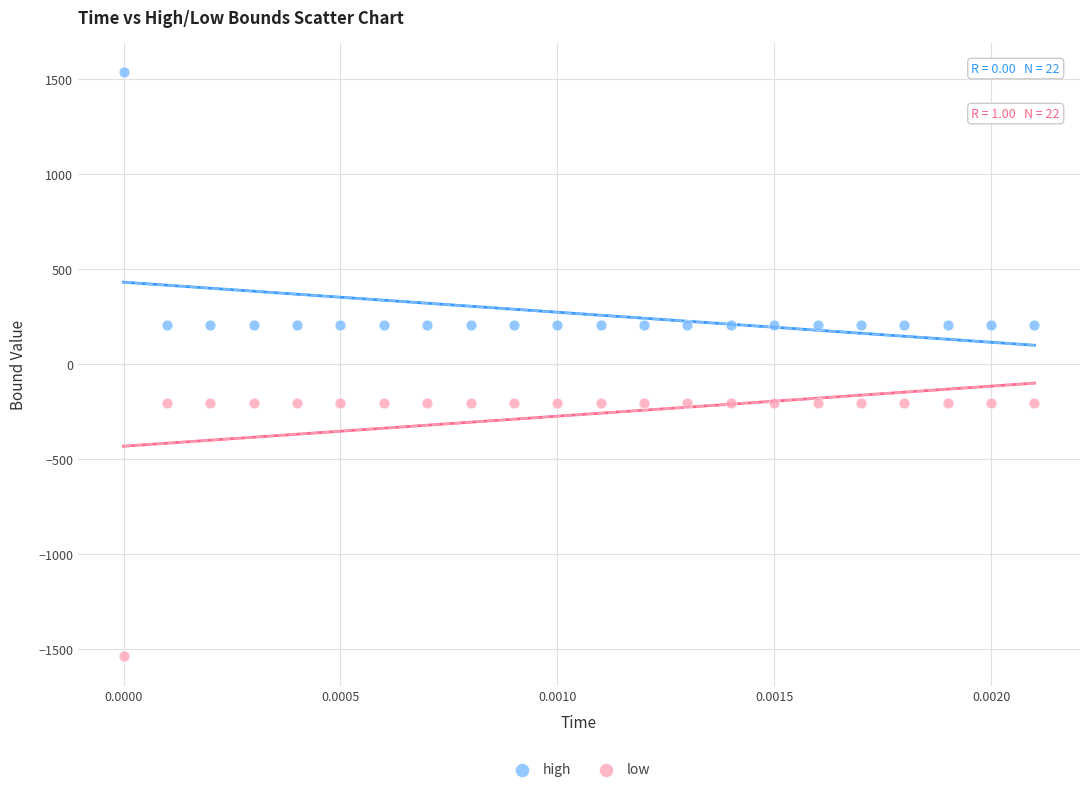

Which series reaches the maximum Y coordinate?

high